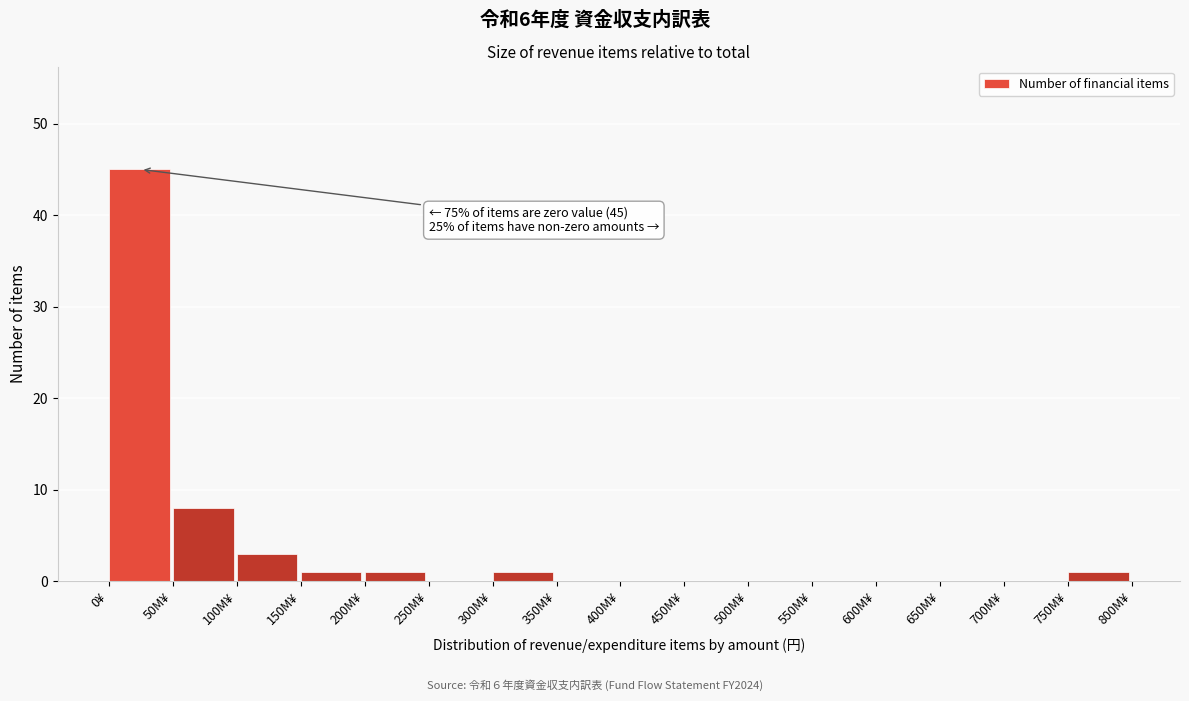

Reading right to left, transcribe all the data shown in this chart.

750M¥=1	700M¥=0	650M¥=0	600M¥=0	550M¥=0	500M¥=0	450M¥=0	400M¥=0	350M¥=0	300M¥=1	250M¥=0	200M¥=1	150M¥=1	100M¥=3	50M¥=8	0¥=45